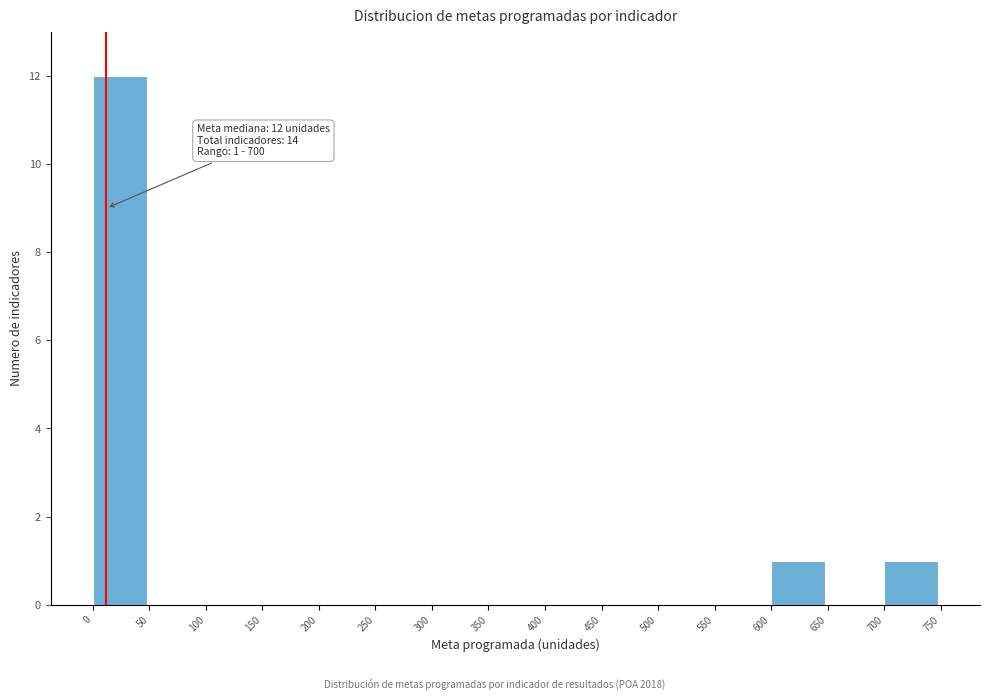

Which range on the x-axis has the tallest bar?

0 to 50